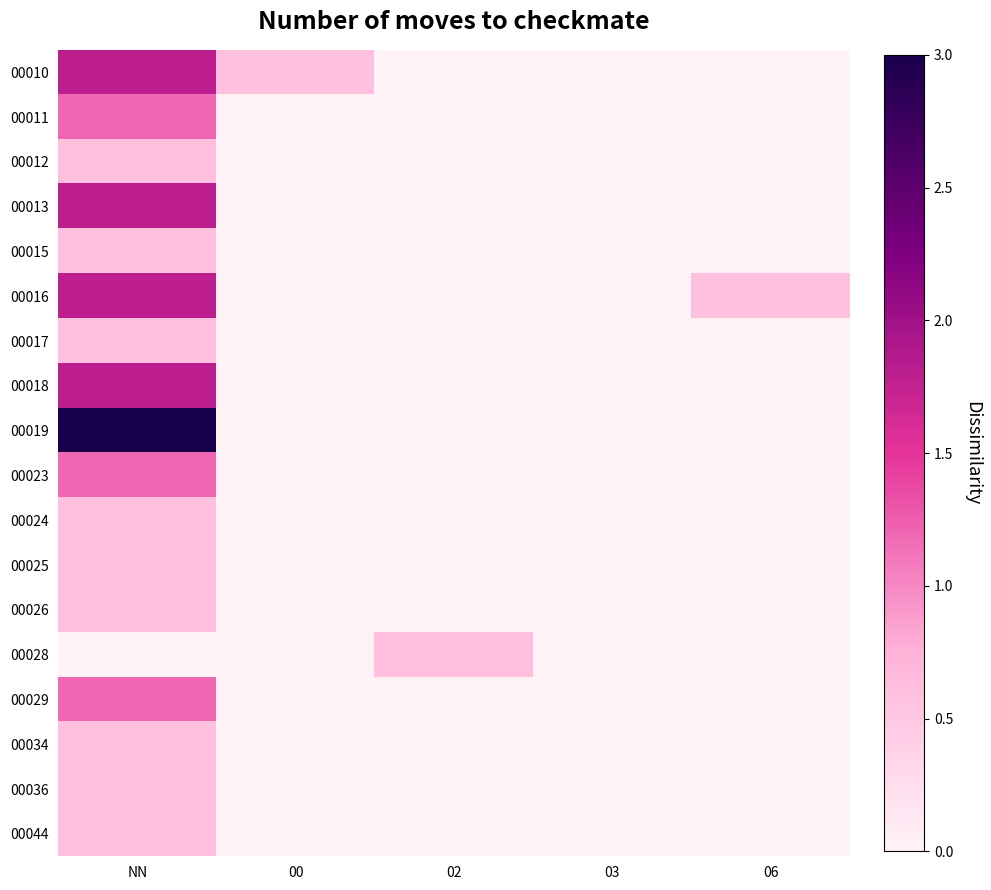

At which category does the chart reach its peak across all series?

NN